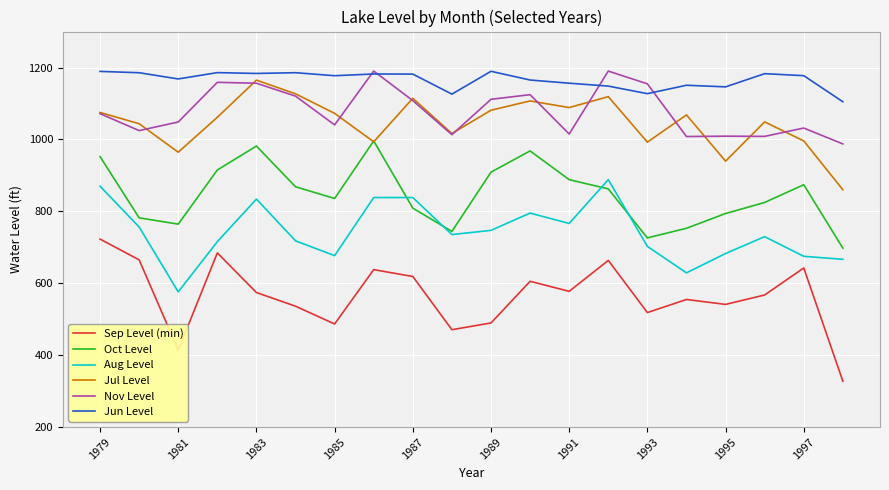

How many lines are shown in the chart?

6